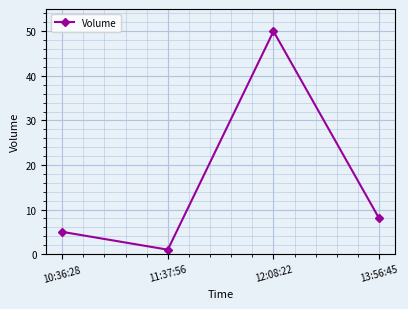

What is the difference between the maximum and minimum values?

49